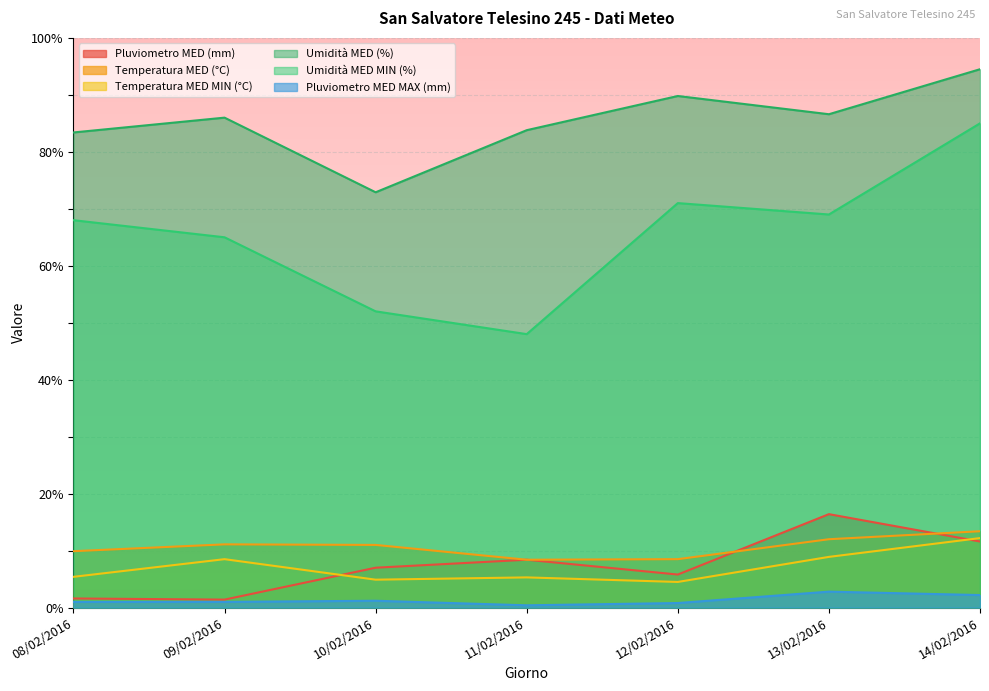

How many interior local valleys does the Temperatura MED (°C) series have?

1